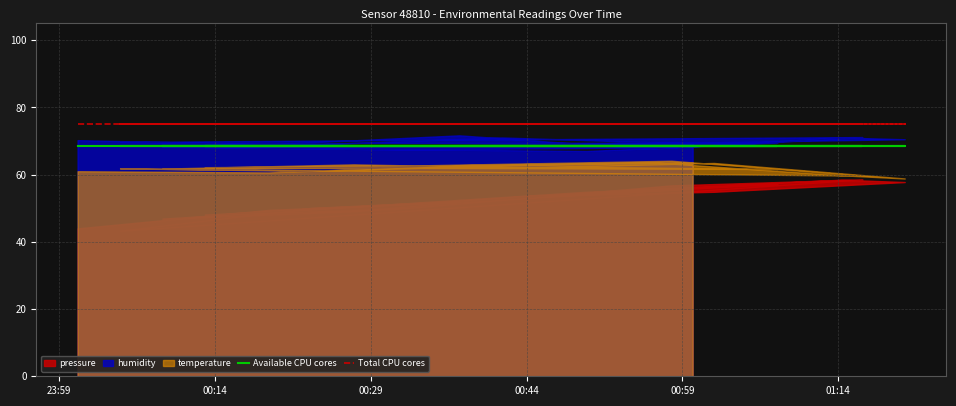

Which label corresponds to the smallest value in the chart?

23:59